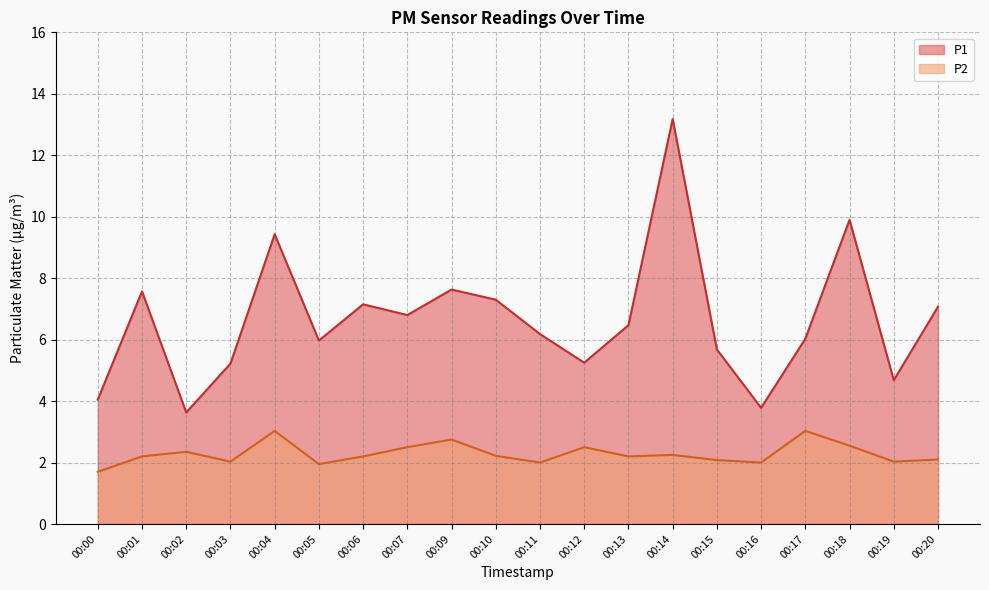

Reading right to left, transcribe all the data shown in this chart.

P1: 00:20=7.1	00:19=4.7	00:18=9.9	00:17=6.0	00:16=3.8	00:15=5.7	00:14=13.2	00:13=6.5	00:12=5.2	00:11=6.2	00:10=7.3	00:09=7.6	00:07=6.8	00:06=7.2	00:05=6.0	00:04=9.4	00:03=5.2	00:02=3.6	00:01=7.6	00:00=4.0
P2: 00:20=2.1	00:19=2.0	00:18=2.5	00:17=3.0	00:16=2.0	00:15=2.1	00:14=2.2	00:13=2.2	00:12=2.5	00:11=2.0	00:10=2.2	00:09=2.8	00:07=2.5	00:06=2.2	00:05=1.9	00:04=3.0	00:03=2.0	00:02=2.4	00:01=2.2	00:00=1.7